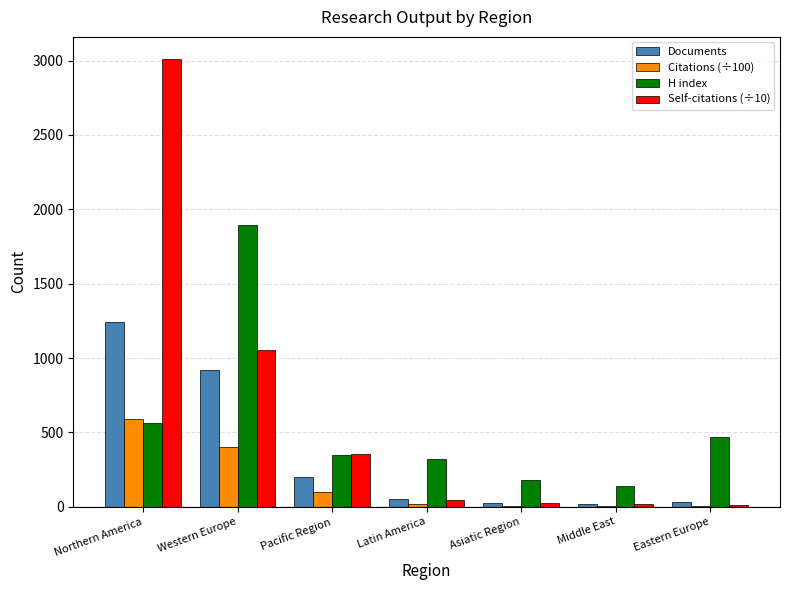

Is the value of Citations (÷100) at Pacific Region greater than the value of Self-citations (÷10) at Asiatic Region?

Yes